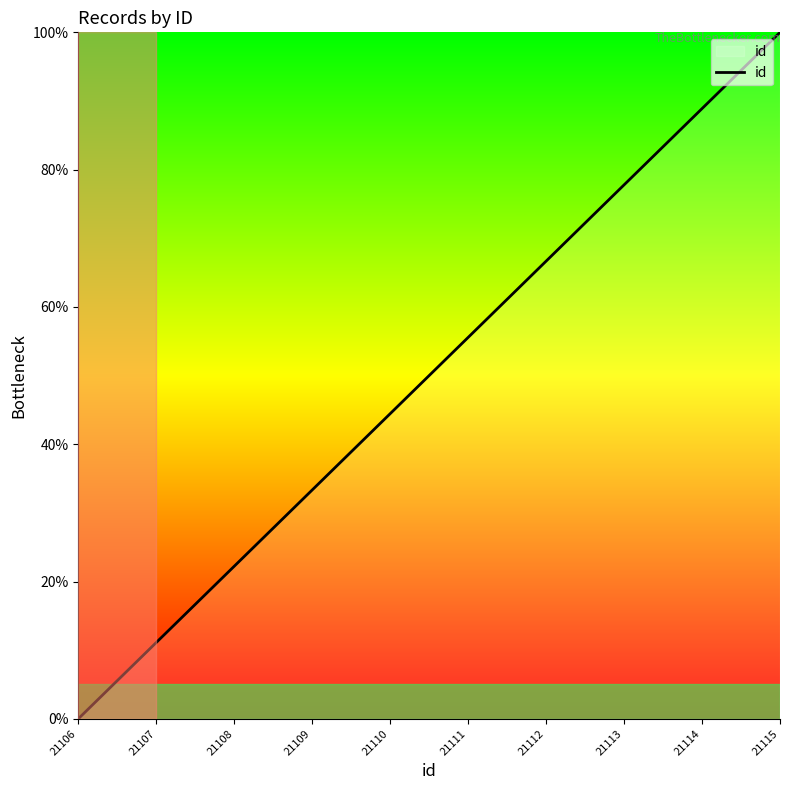

Is it true that the value at 21113 is 77.8?

True